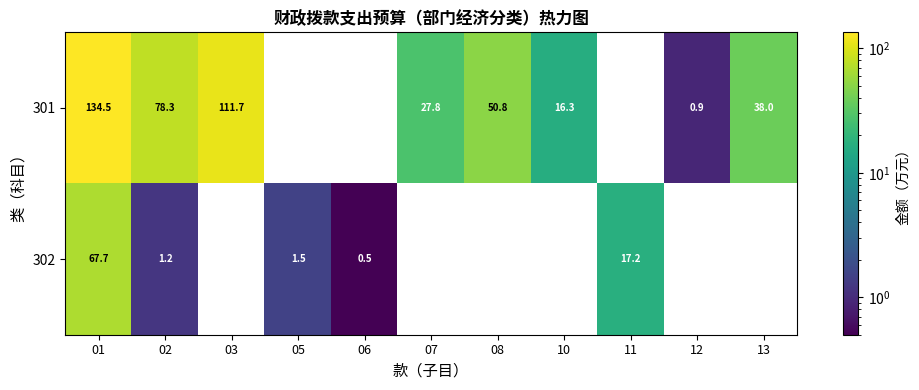

What is the sum of the 301 values at 08 and 02?

129.1